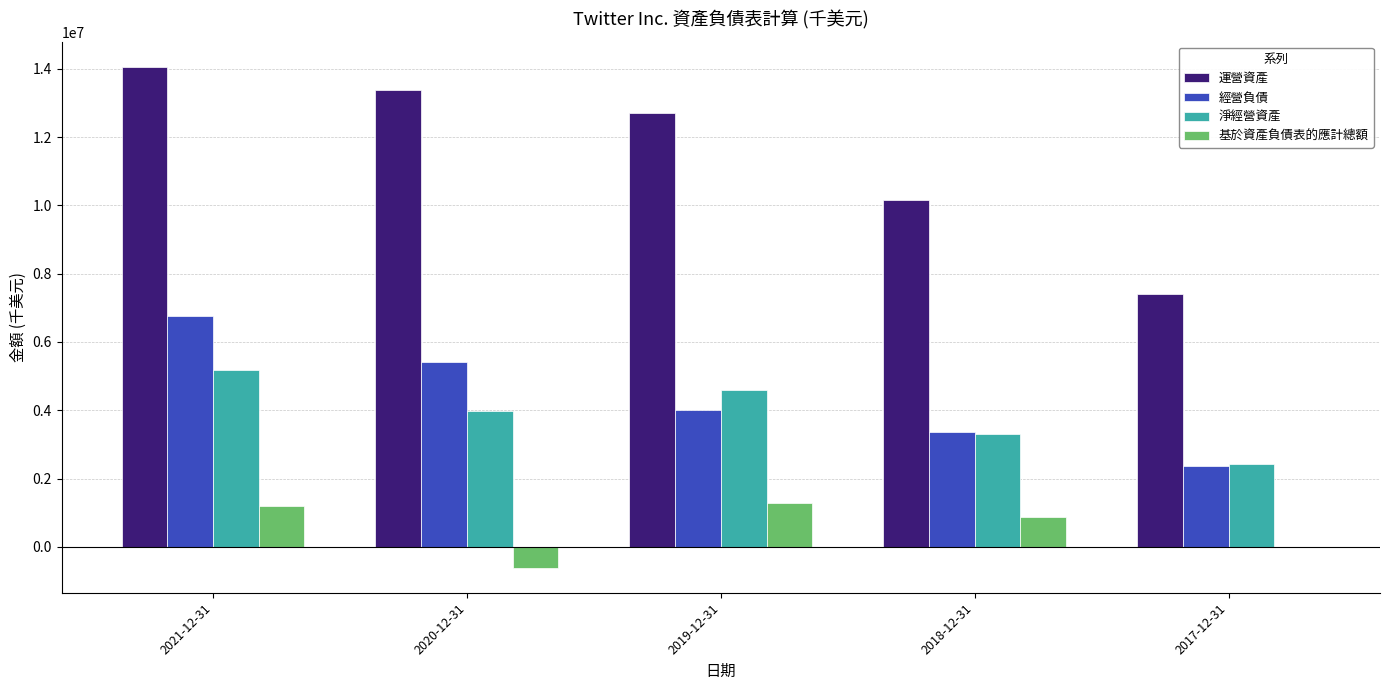

Reading right to left, extract all data points from this chart.

運營資產: 2017-12-31=7412477	2018-12-31=10162572	2019-12-31=12703389	2020-12-31=13379090	2021-12-31=14059516
經營負債: 2017-12-31=2365259	2018-12-31=3356978	2019-12-31=3999003	2020-12-31=5409008	2021-12-31=6752317
淨經營資產: 2017-12-31=2437860	2018-12-31=3316883	2019-12-31=4597815	2020-12-31=3985085	2021-12-31=5166536
基於資產負債表的應計總額: 2017-12-31=0	2018-12-31=879023	2019-12-31=1280932	2020-12-31=-612730	2021-12-31=1181451